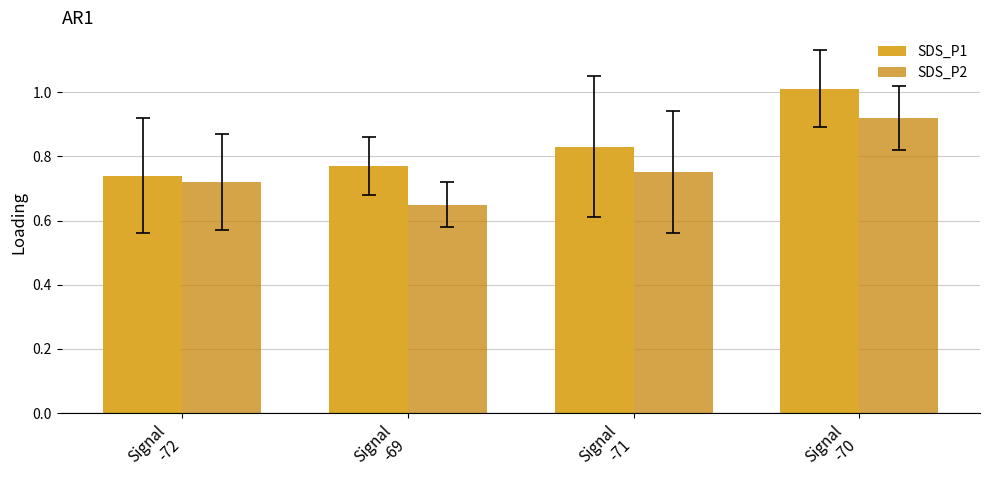

What is the difference between the maximum and minimum values in the SDS_P1 series?

0.3